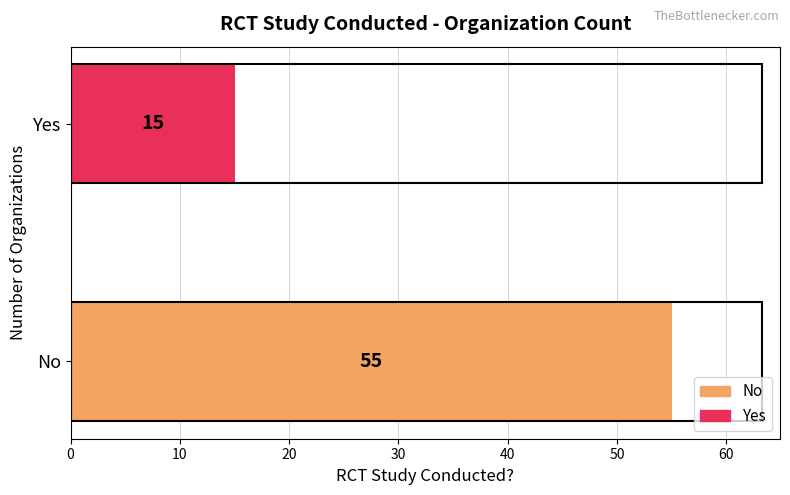

Reading bottom to top, transcribe all the data shown in this chart.

No=55	Yes=15